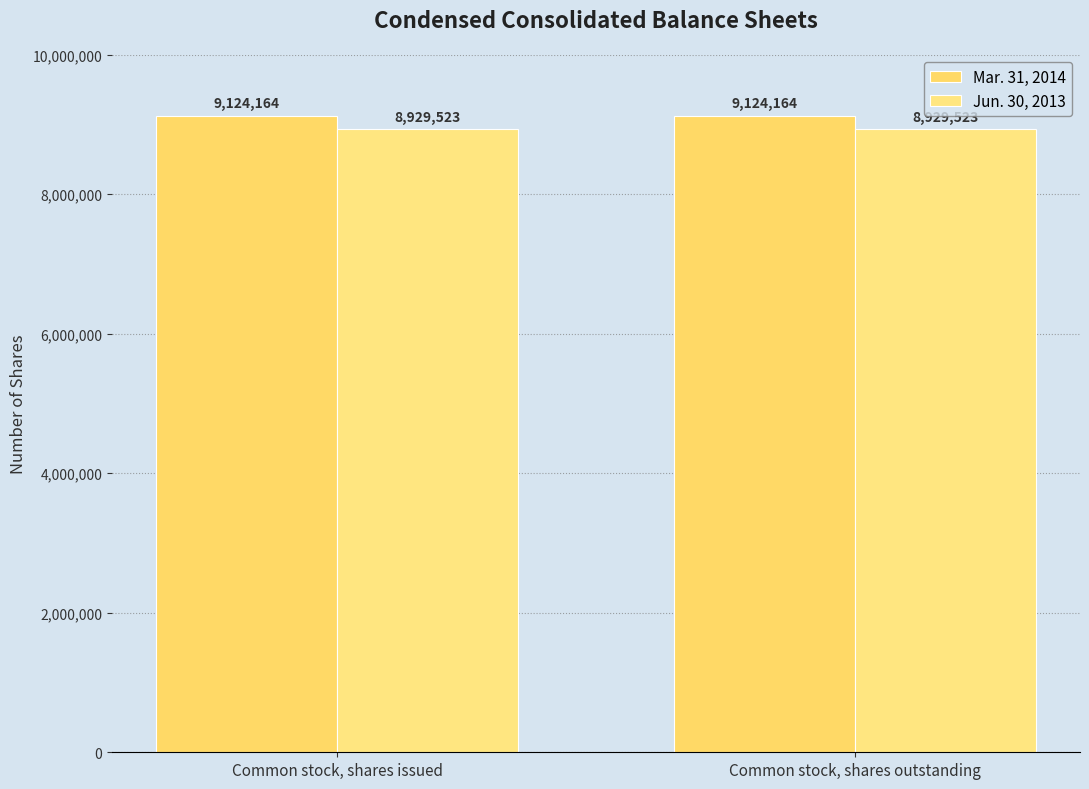

How many categories are shown in the chart?

2